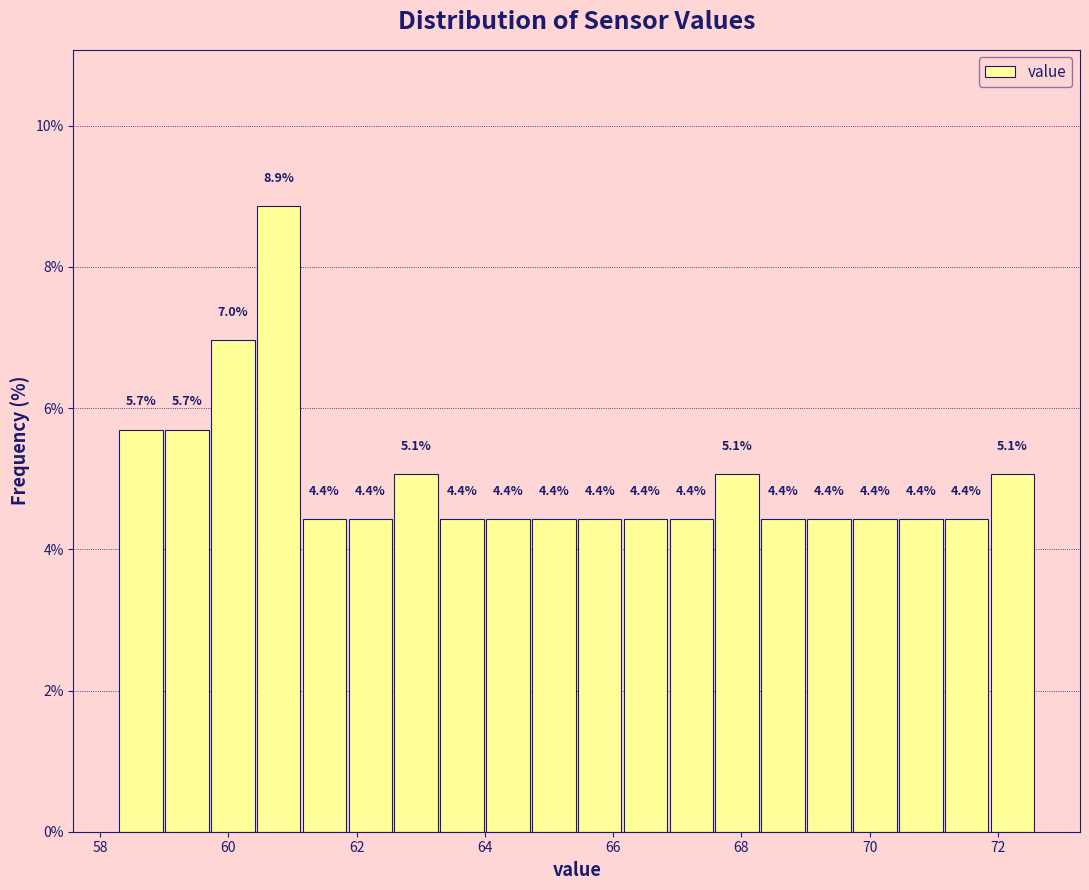

Around what value on the x-axis is the tallest bar? Give the approximate position of its centre, as read against the axis.

60.8